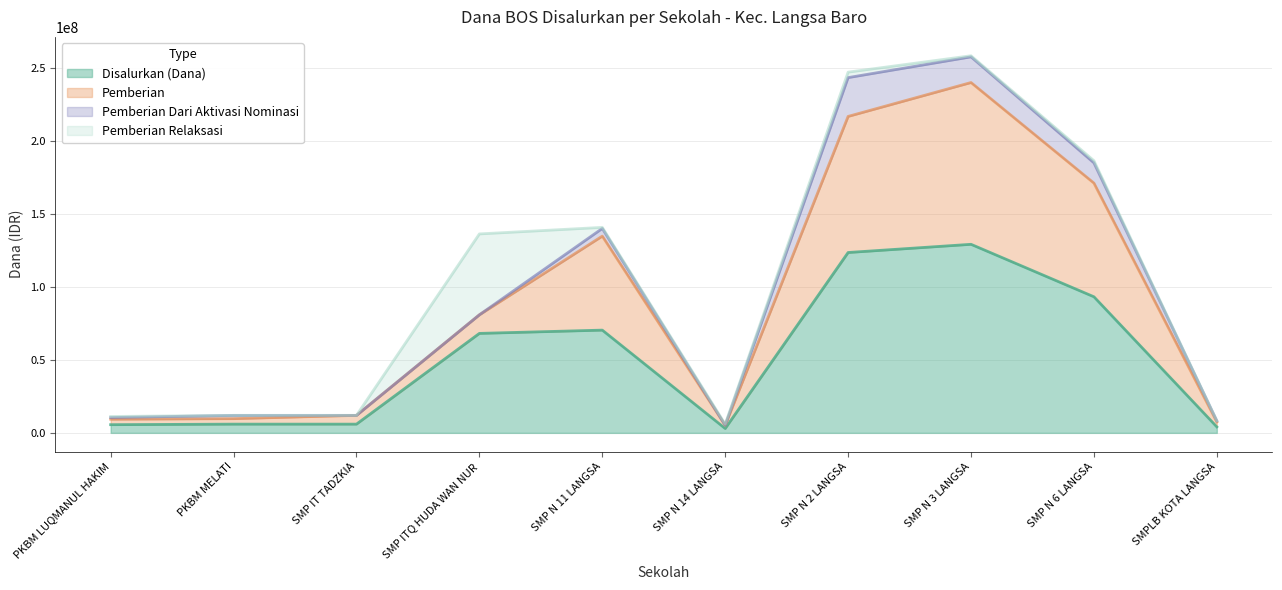

At which category is the sum across all series the highest?

SMP N 3 LANGSA